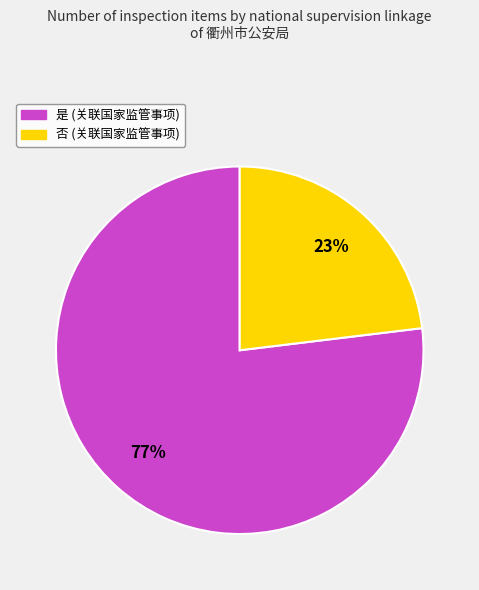

Is there a majority slice in this chart?

Yes